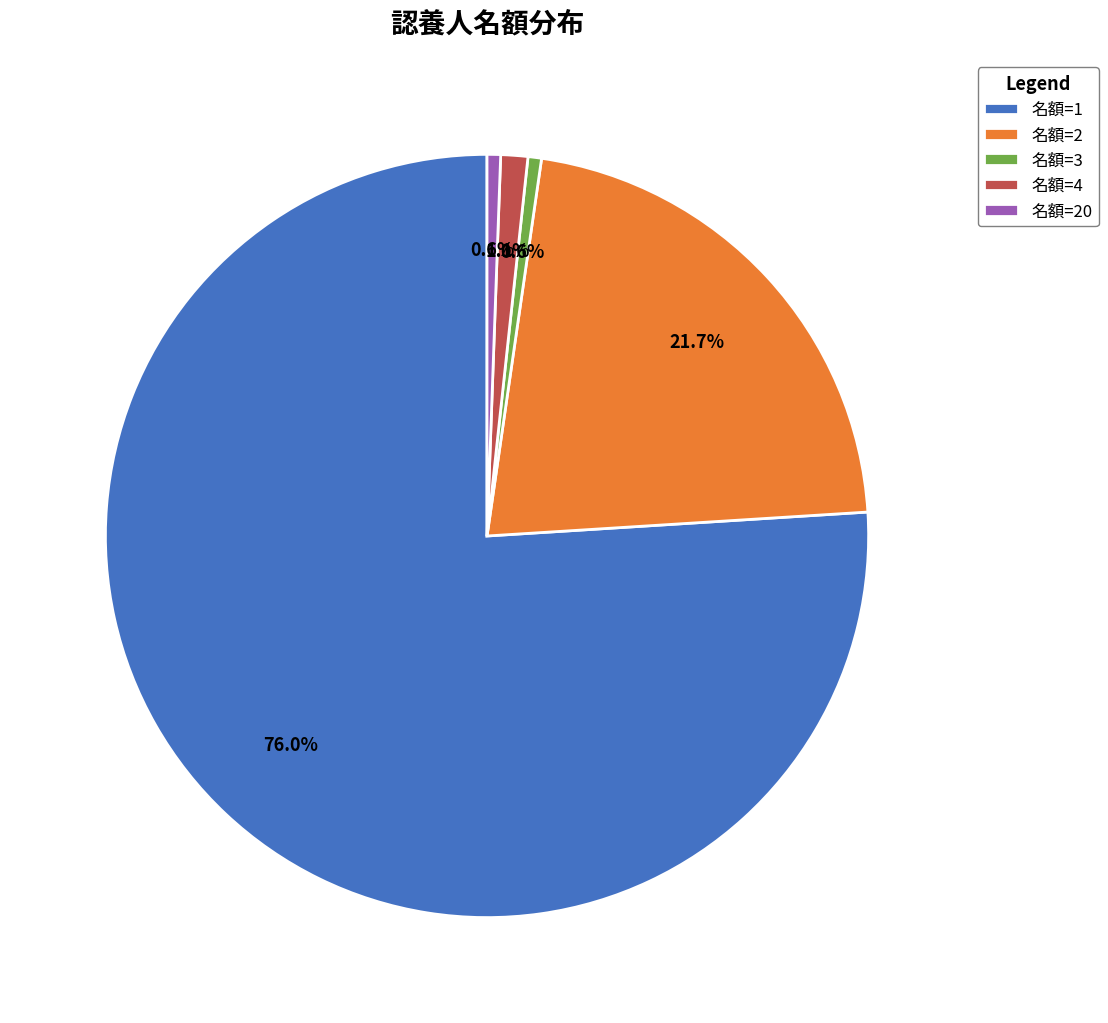

What percentage is NOT represented by 名額=2?

78.3%